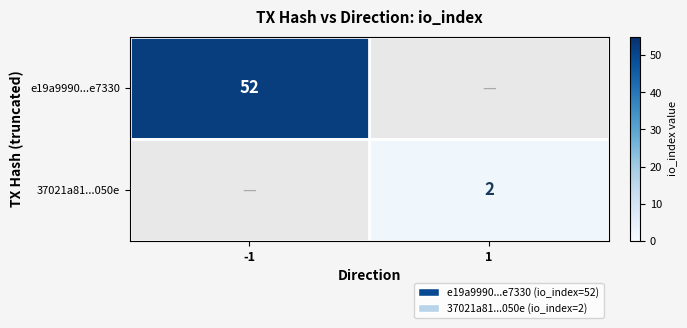

The value of 37021a81...050e at 1 is 2. True or false?

True